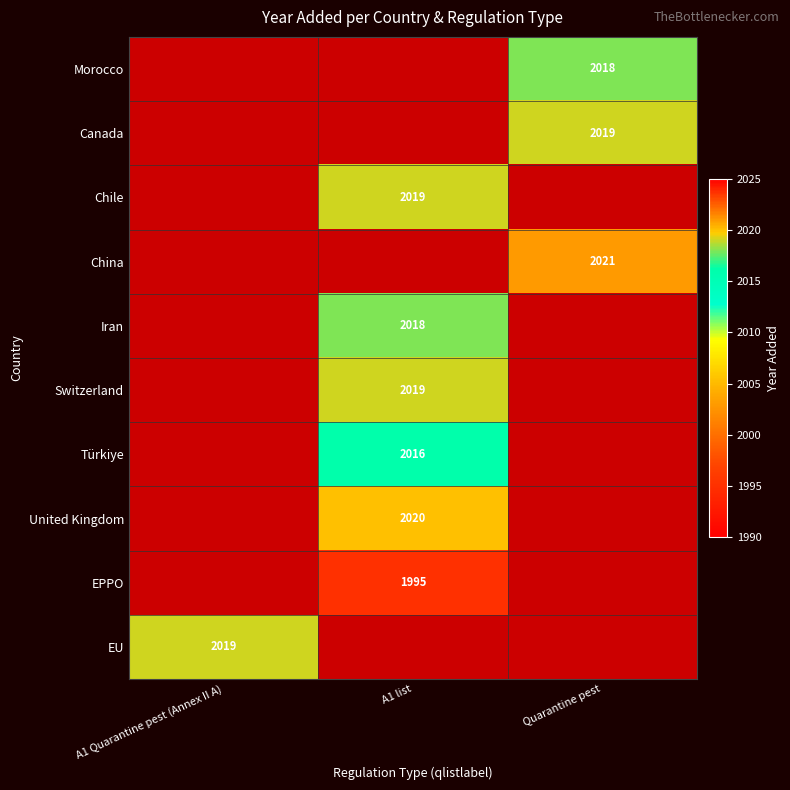

Is it true that China equals 931 at Quarantine pest?

False